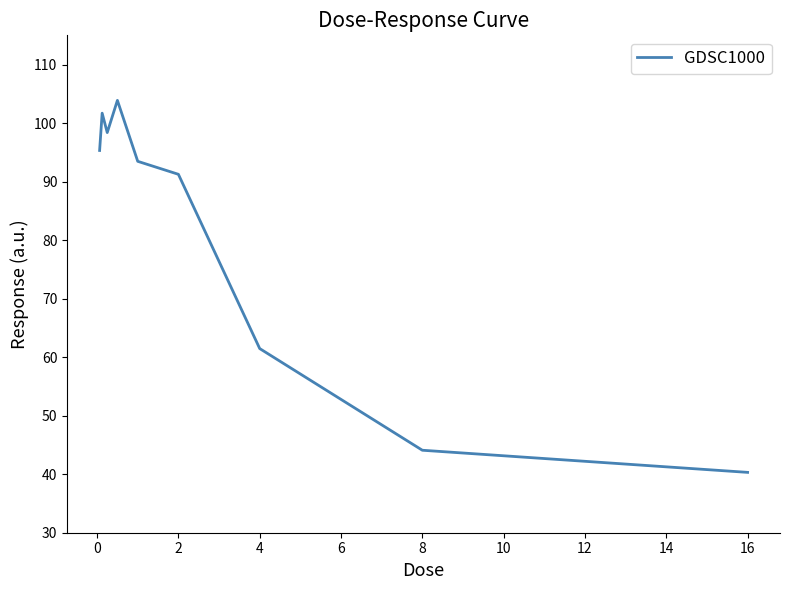

What is the smallest value displayed?

40.3